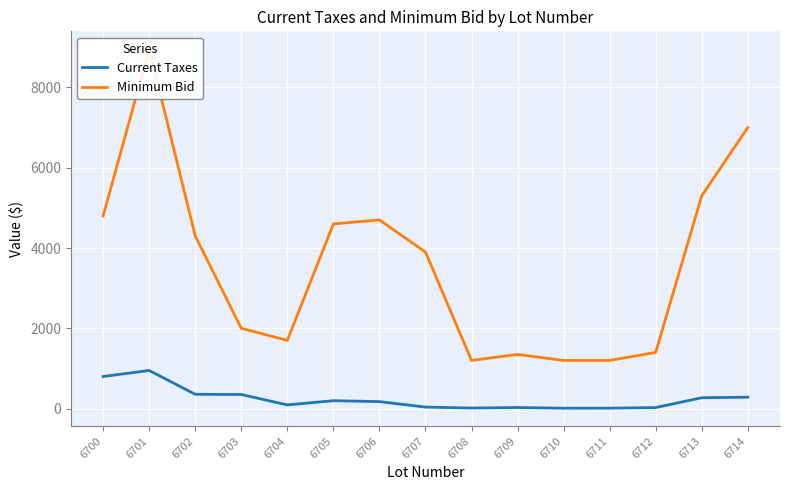

Rank the series by their maximum value, from lowest to highest.

Current Taxes, Minimum Bid